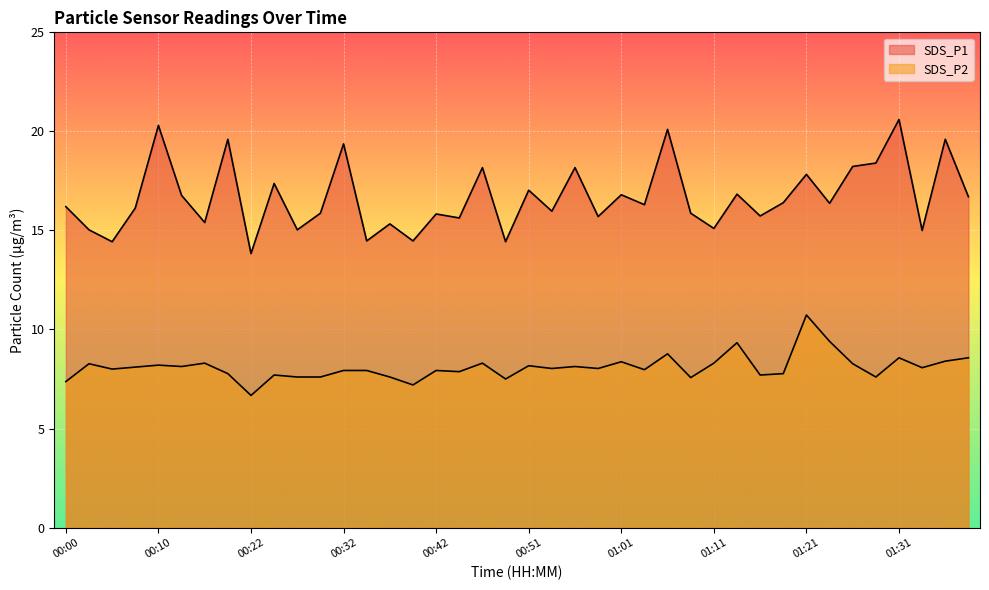

True or false: SDS_P2 and SDS_P1 intersect in this chart.

False